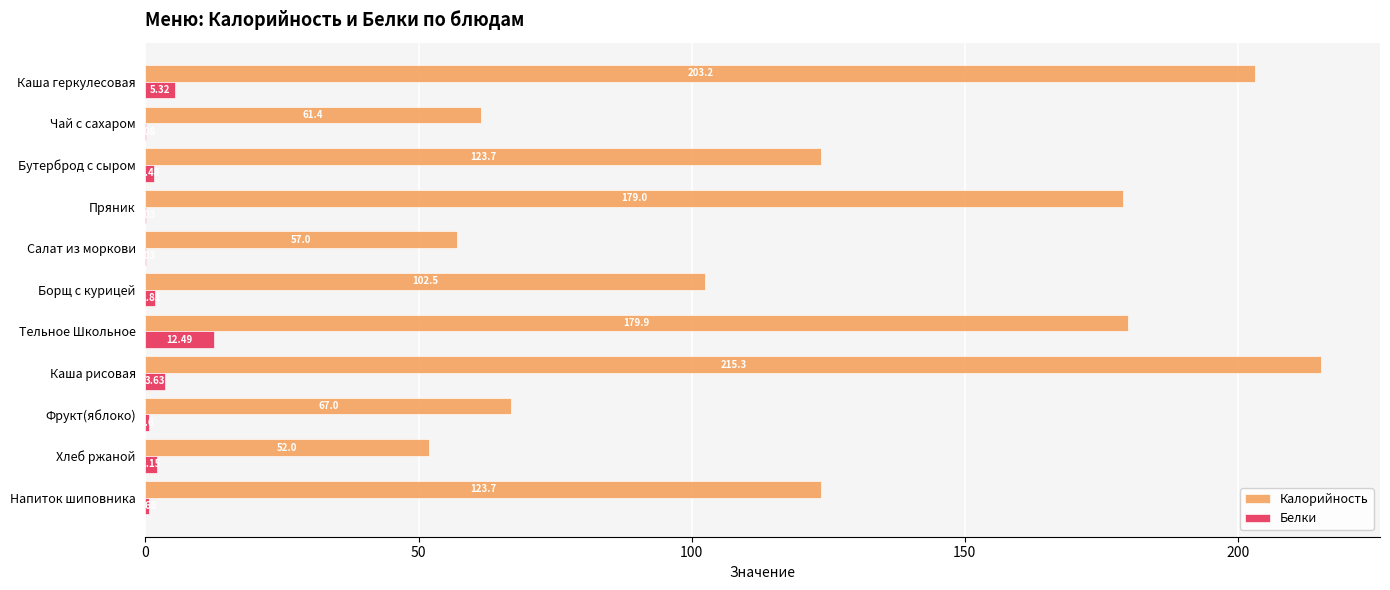

At which category does the chart reach its peak across all series?

Каша рисовая